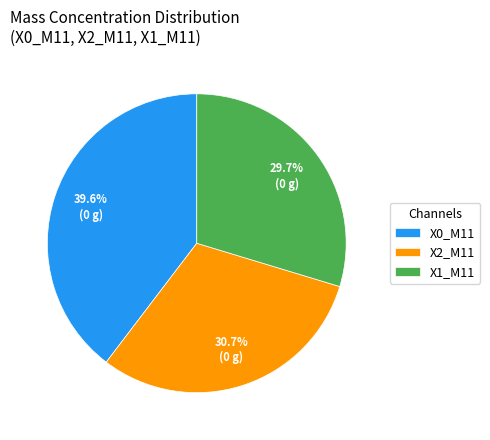

Does any single category account for the majority?

No